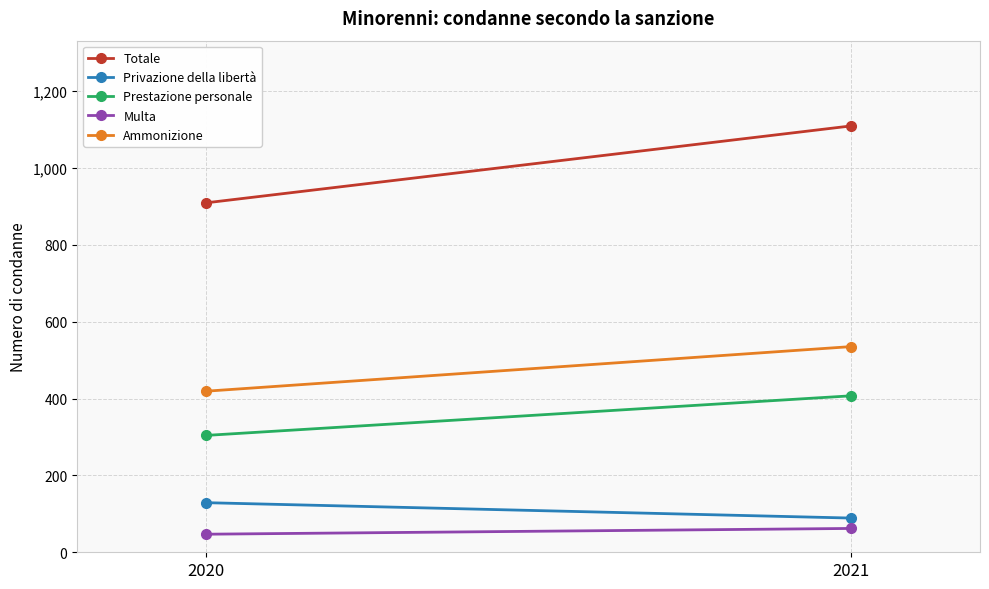

What is the value of the Ammonizione point at the 2nd from the left?

535